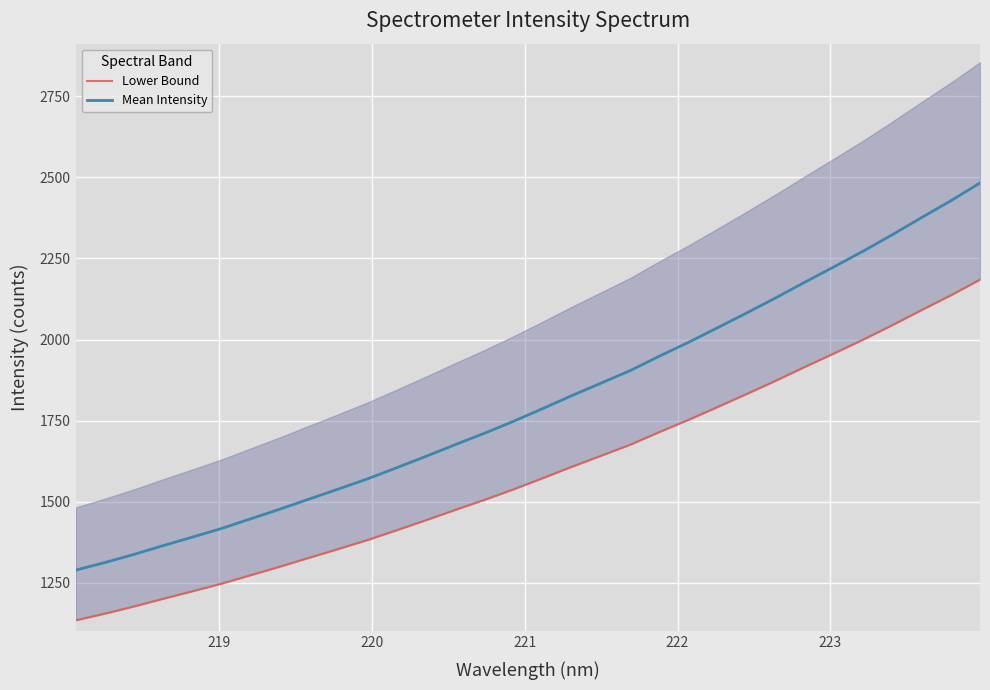

True or false: Mean Intensity has more than 1 interior local peaks.

False